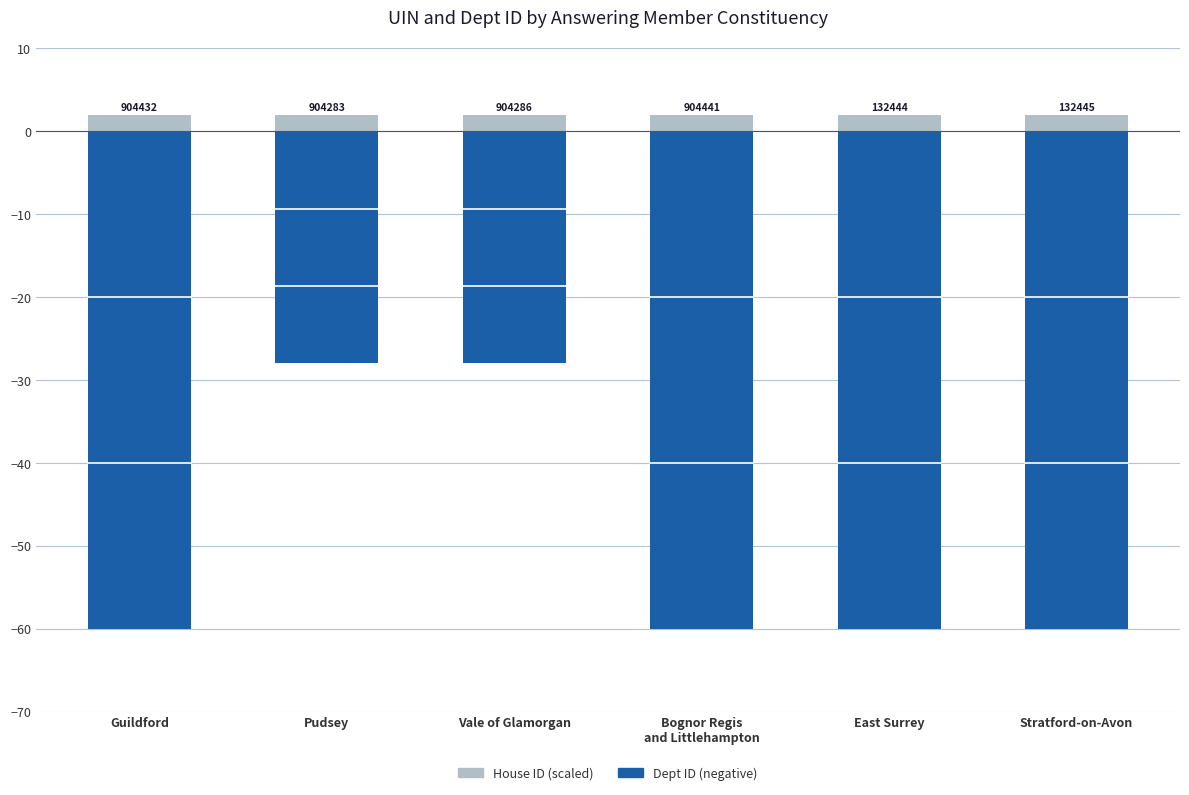

Reading left to right, what are all the values shown in this chart?

Dept ID (negative): Guildford=-60	Pudsey=-28	Vale of Glamorgan=-28	Bognor Regis
and Littlehampton=-60	East Surrey=-60	Stratford-on-Avon=-60
House ID (scaled): Guildford=2	Pudsey=2	Vale of Glamorgan=2	Bognor Regis
and Littlehampton=2	East Surrey=2	Stratford-on-Avon=2